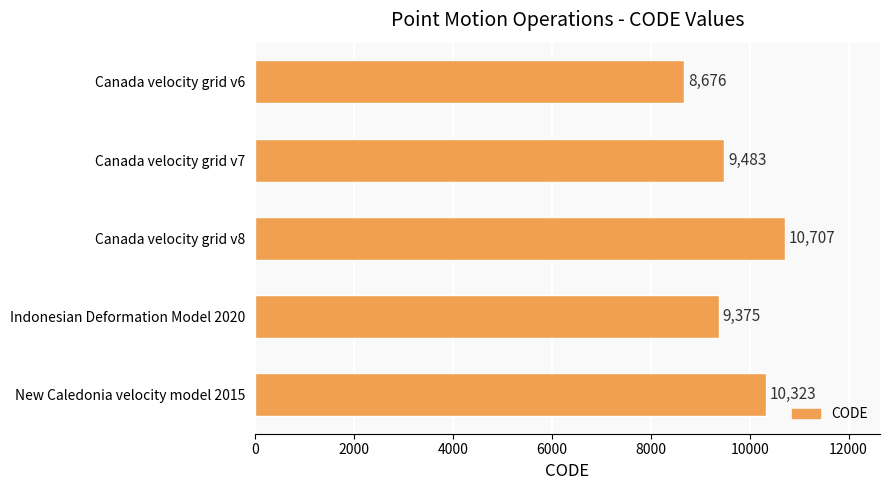

The chart shows a value of 6896 at Canada velocity grid v8. True or false?

False